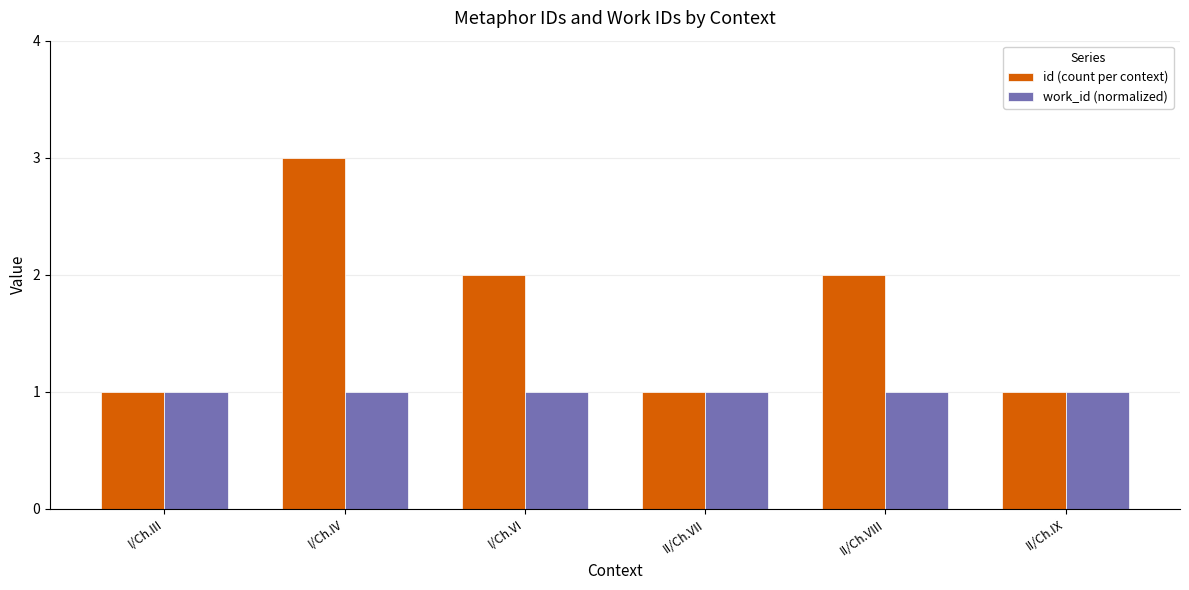

What is the difference between the second highest and minimum values in the id (count per context) series?

1